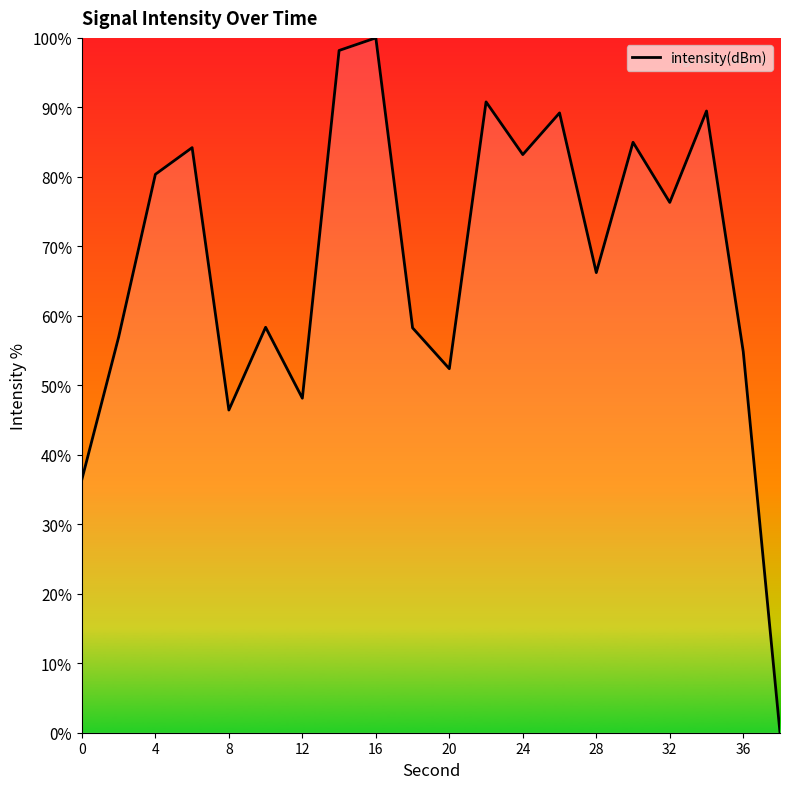

What is the greatest value displayed?

100.0